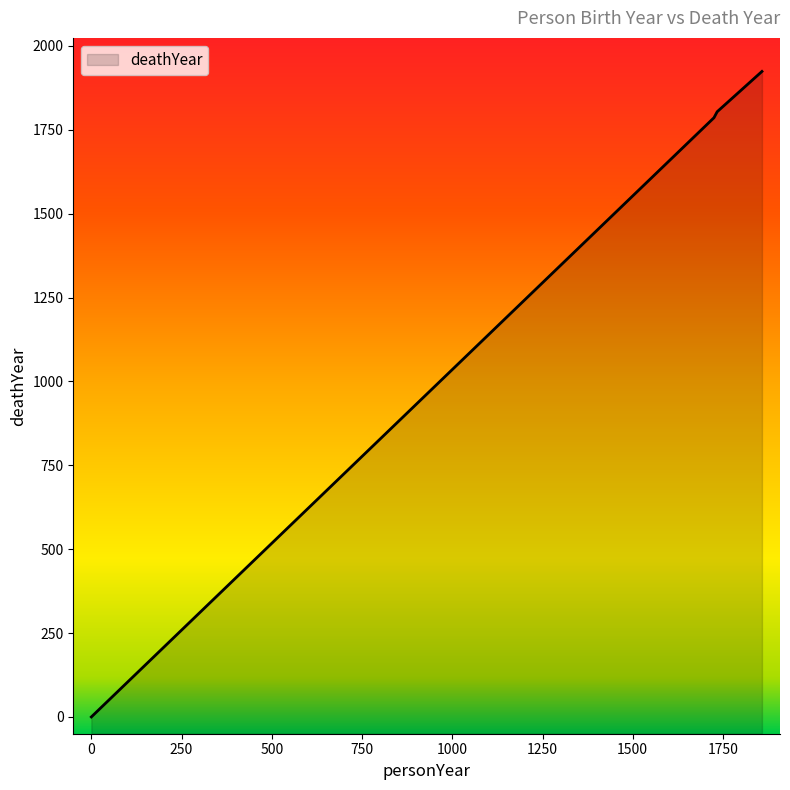

What is the maximum value shown in the chart?

1924